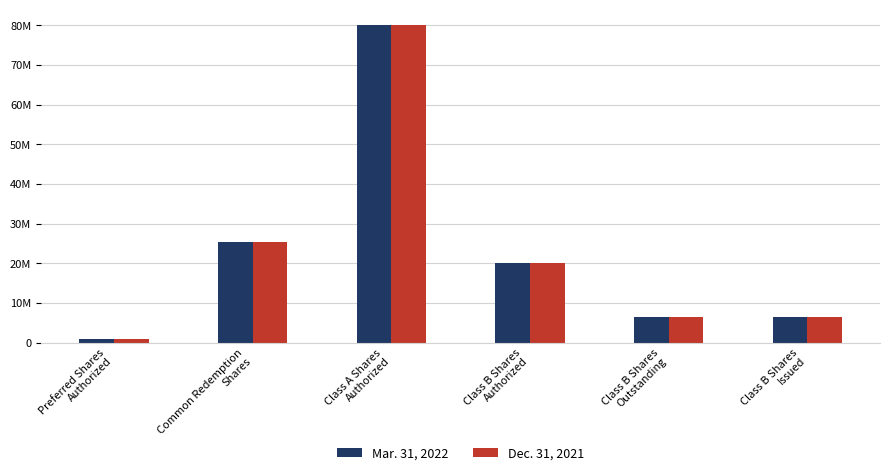

What is the difference between the Mar. 31, 2022 values at Class B Shares
Outstanding and Class A Shares
Authorized?

73675000